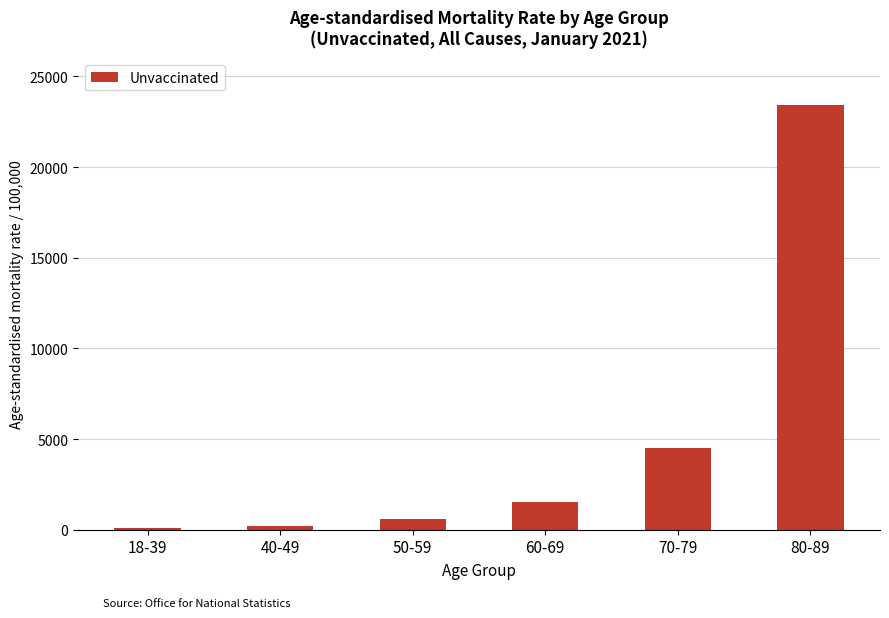

Count the number of data series in this chart.

1